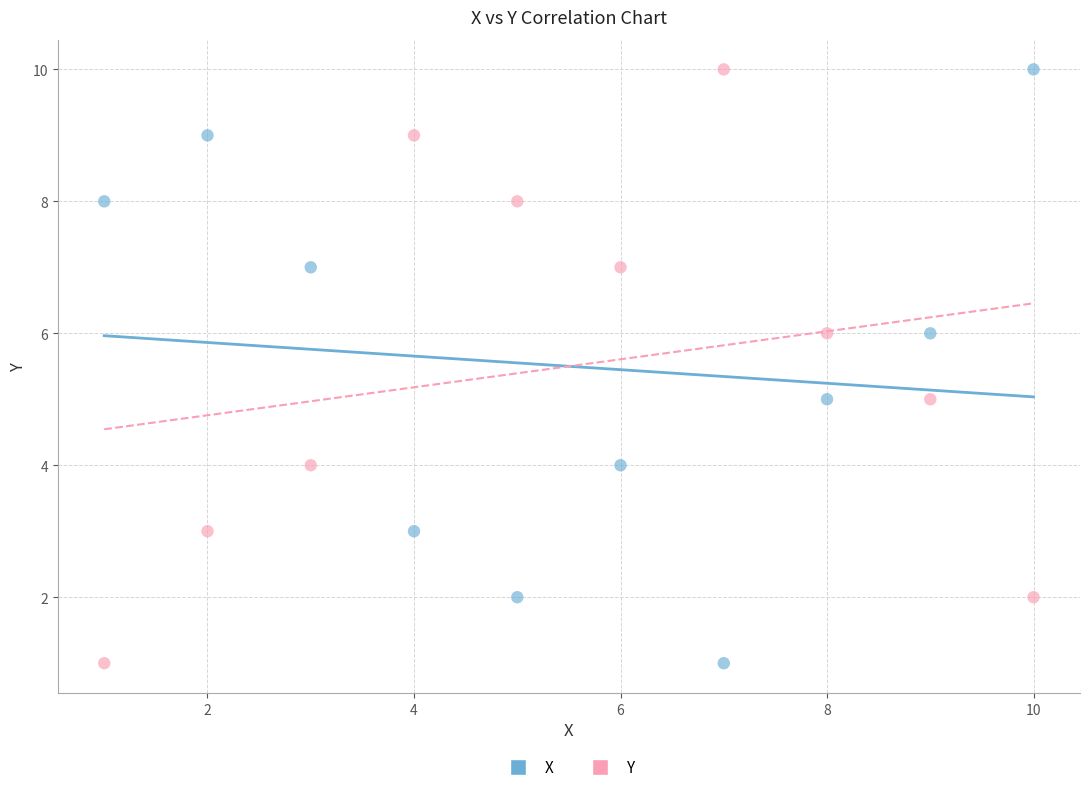

Across all data points, what is the range of X values (max minus min)?

9